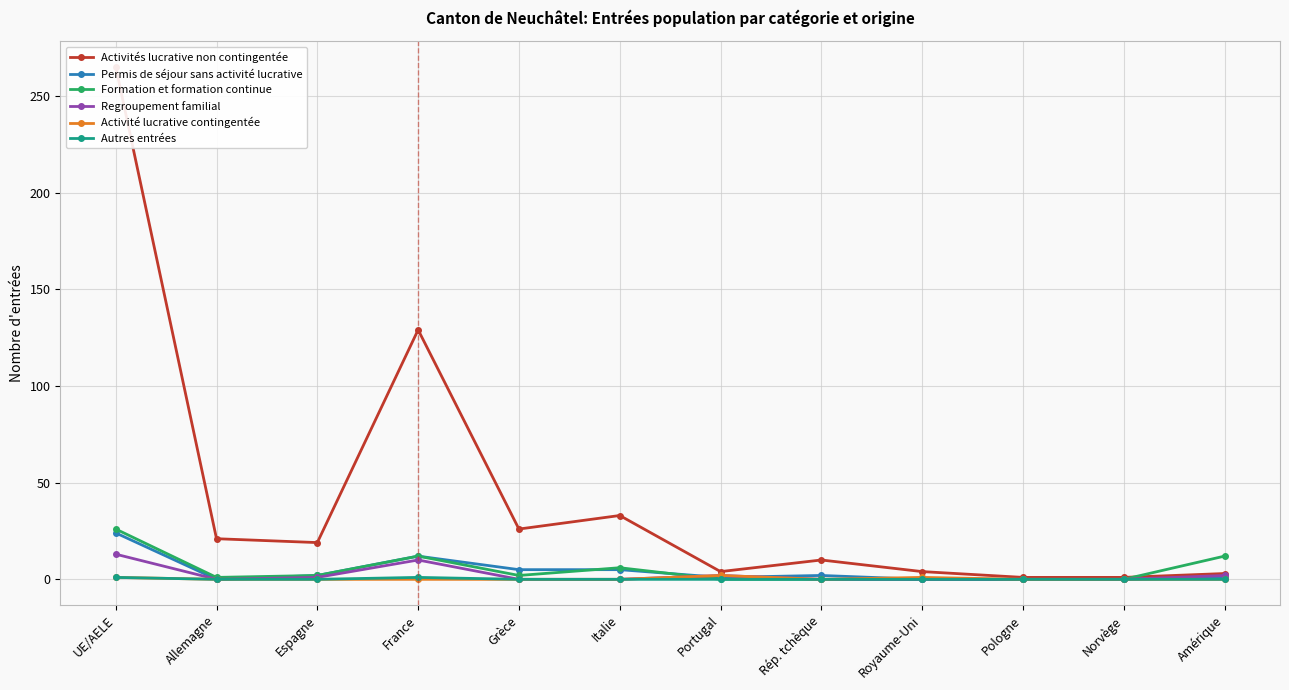

Between Italie and Portugal, which series saw the biggest shift?

Activités lucrative non contingentée